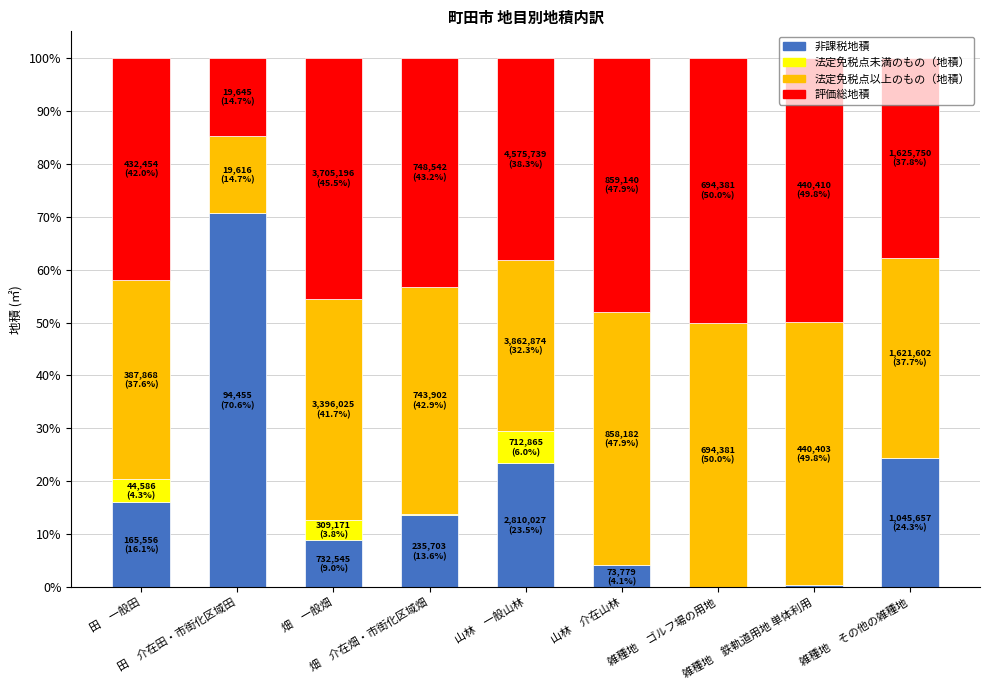

What is the highest value of the 非課税地積 series?

70.6